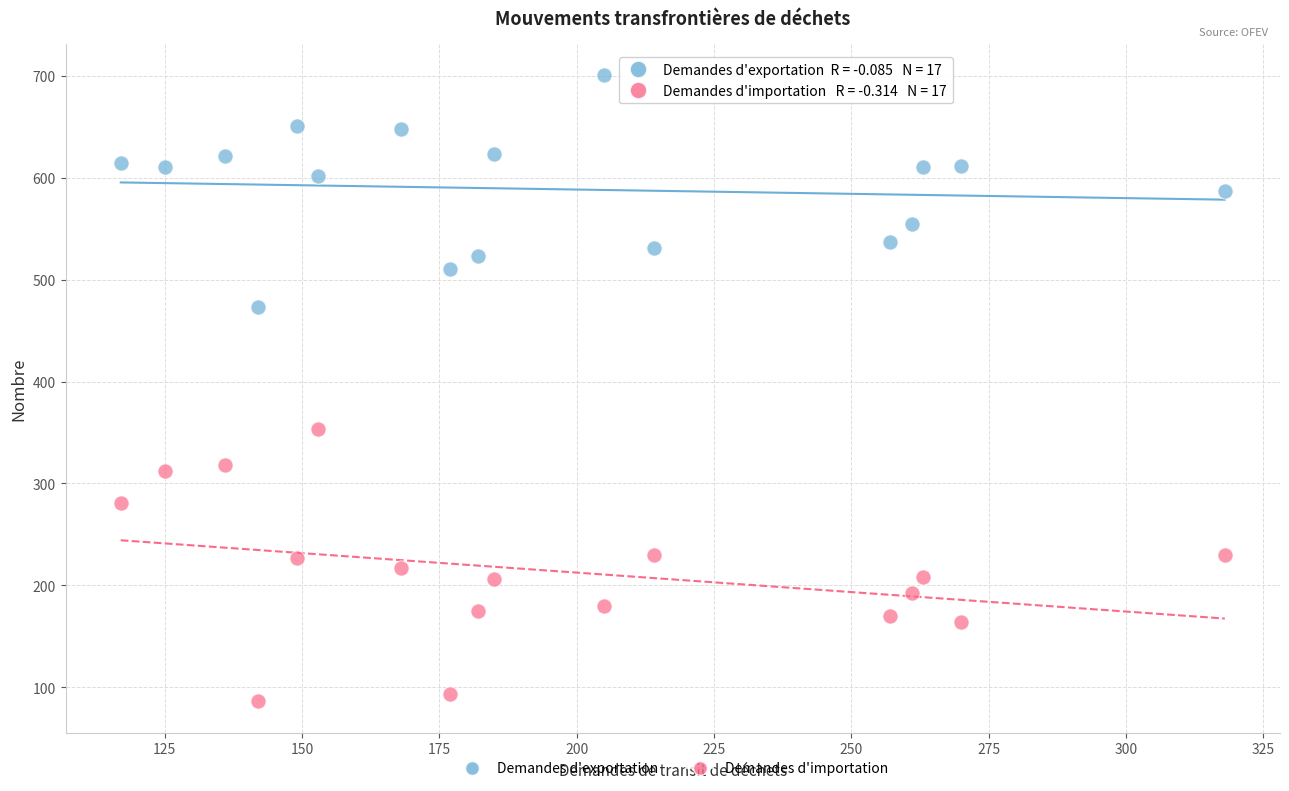

Across all series, what Y value is closest to 393?

353